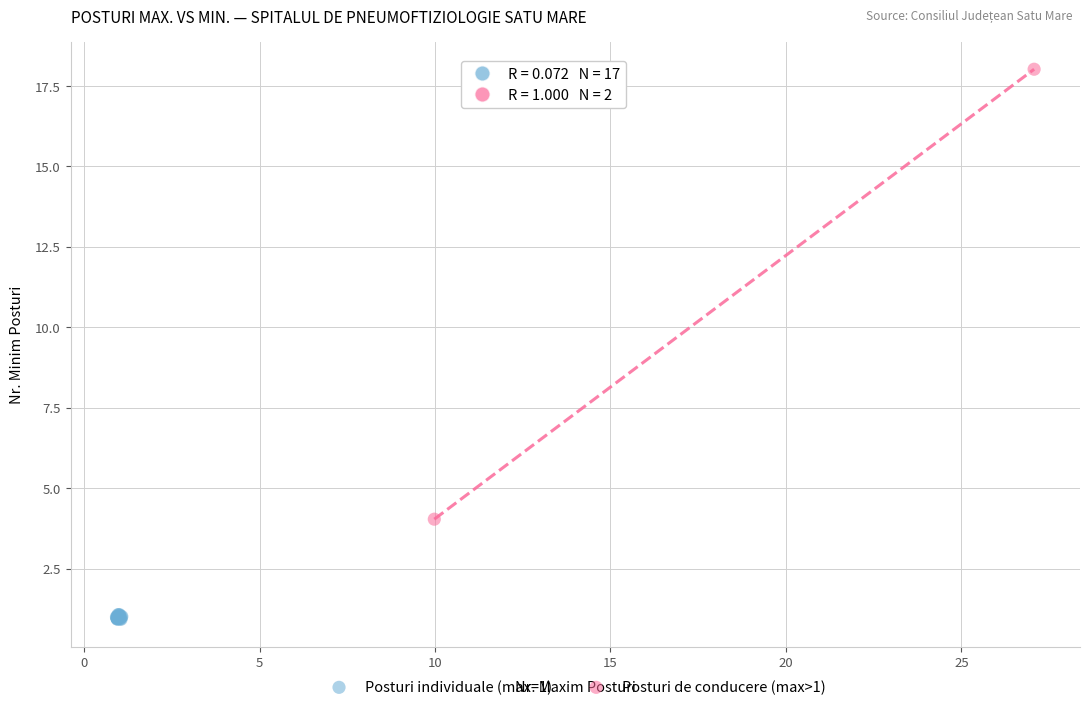

What are all the series names shown in the legend?

Posturi individuale (max=1), Posturi de conducere (max>1)